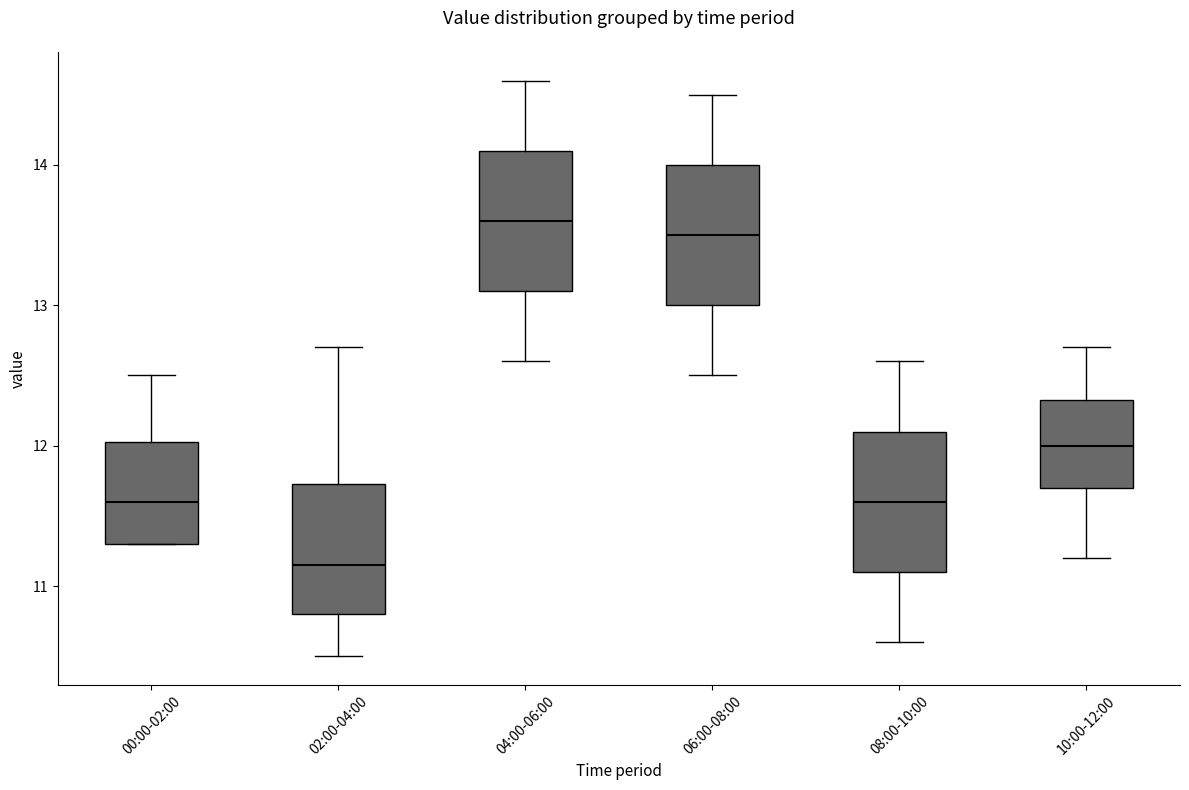

Where is the upper edge of the box for 10:00-12:00 on the y-axis? The values are not printed on the chart, so give them approximately, as read against the axis.

12.3